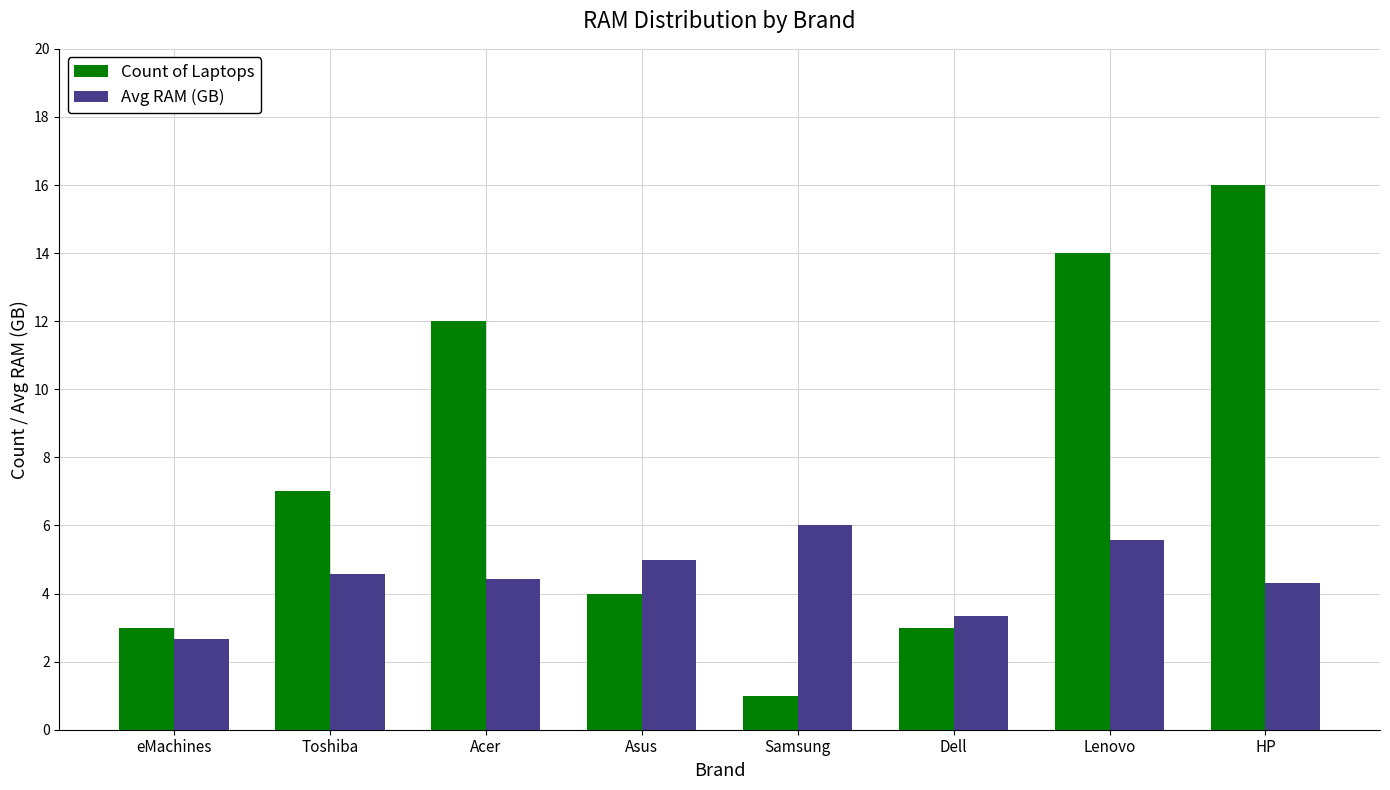

What are all the series names shown in the legend?

Count of Laptops, Avg RAM (GB)